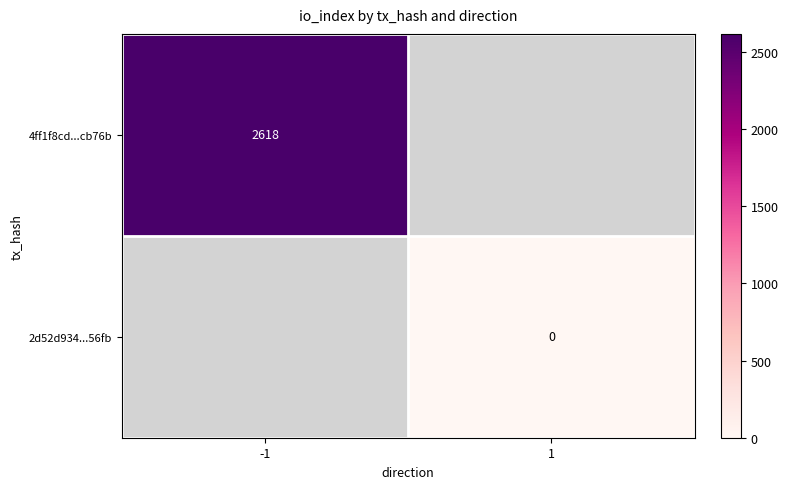

How many categories are shown in the chart?

2